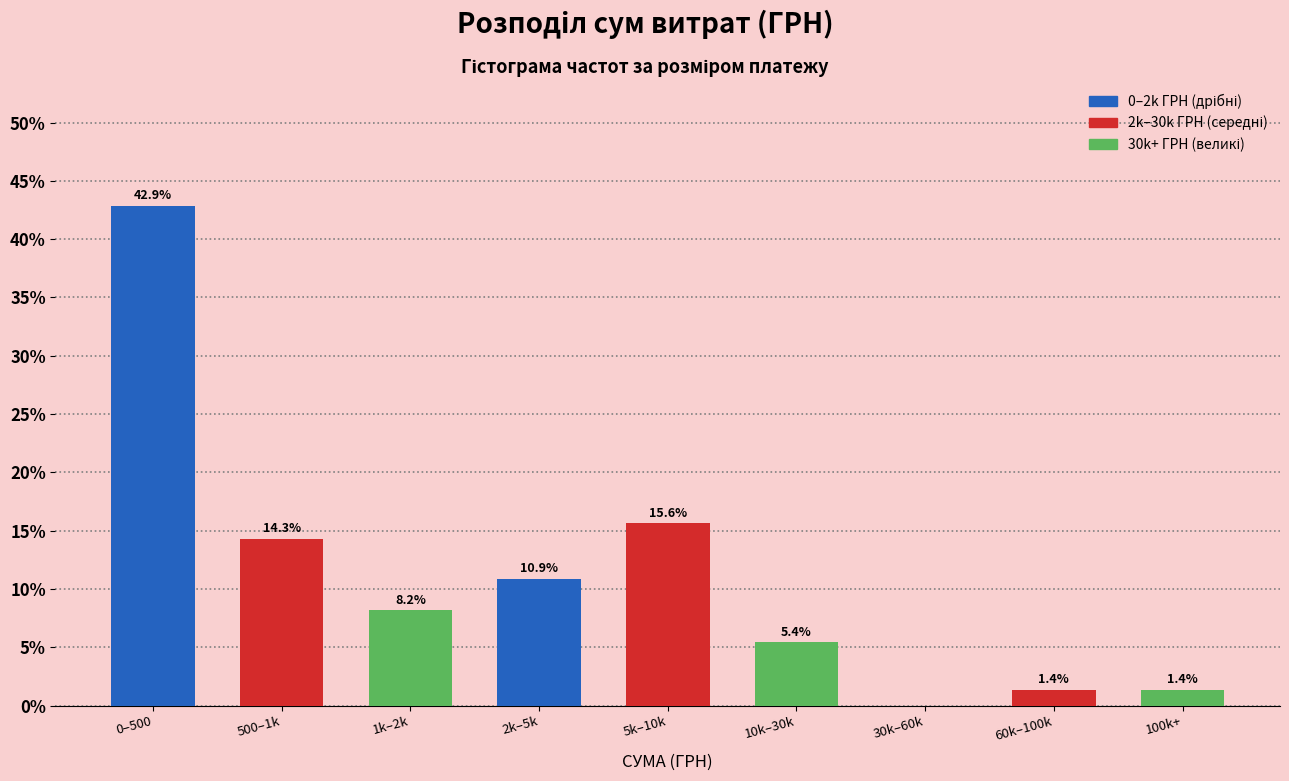

Reading left to right, transcribe all the data shown in this chart.

0–500=42.9	500–1k=14.3	1k–2k=8.2	2k–5k=10.9	5k–10k=15.6	10k–30k=5.4	30k–60k=0.0	60k–100k=1.4	100k+=1.4